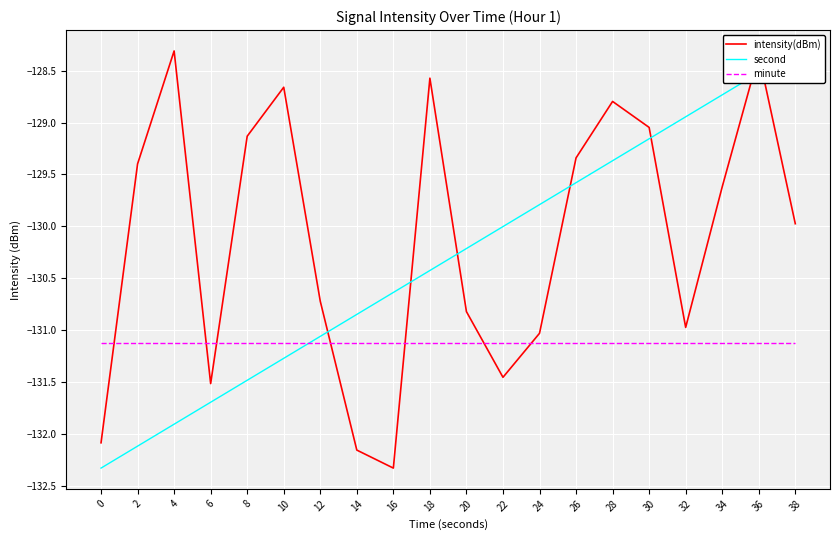

What is the total value across all series at 32?

-391.0